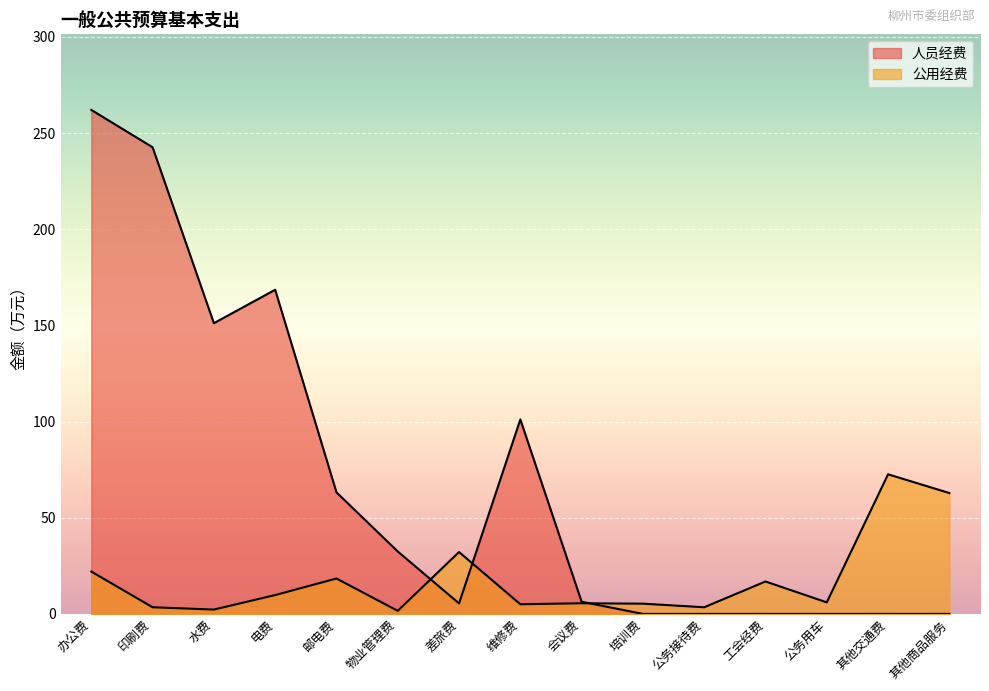

What is the value of the 6th point from the left?

1.6